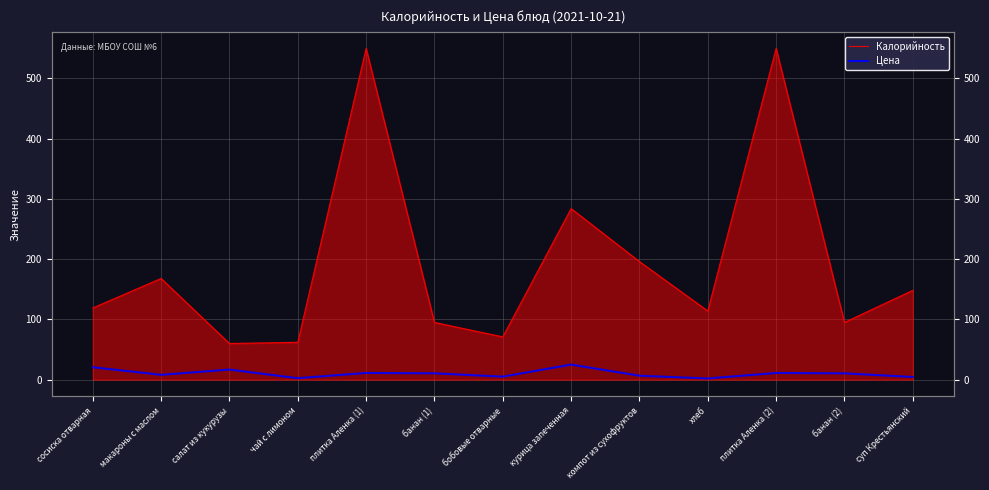

What are all the series names shown in the legend?

Калорийность, Цена